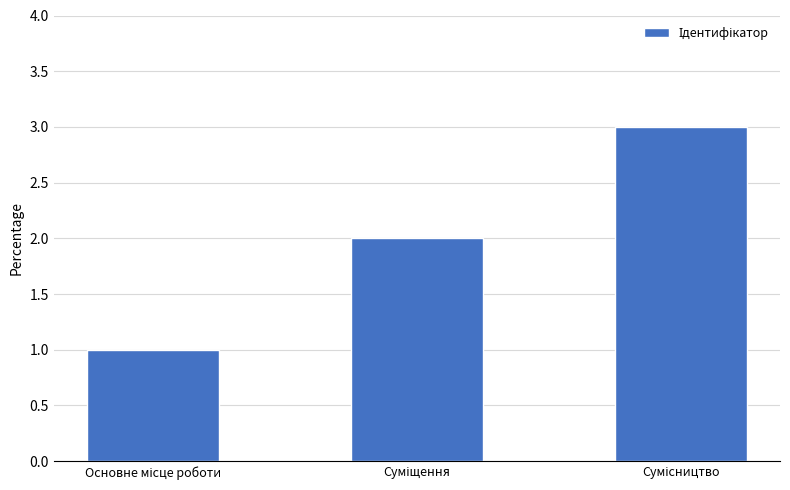

Reading left to right, transcribe all the data shown in this chart.

1	2	3